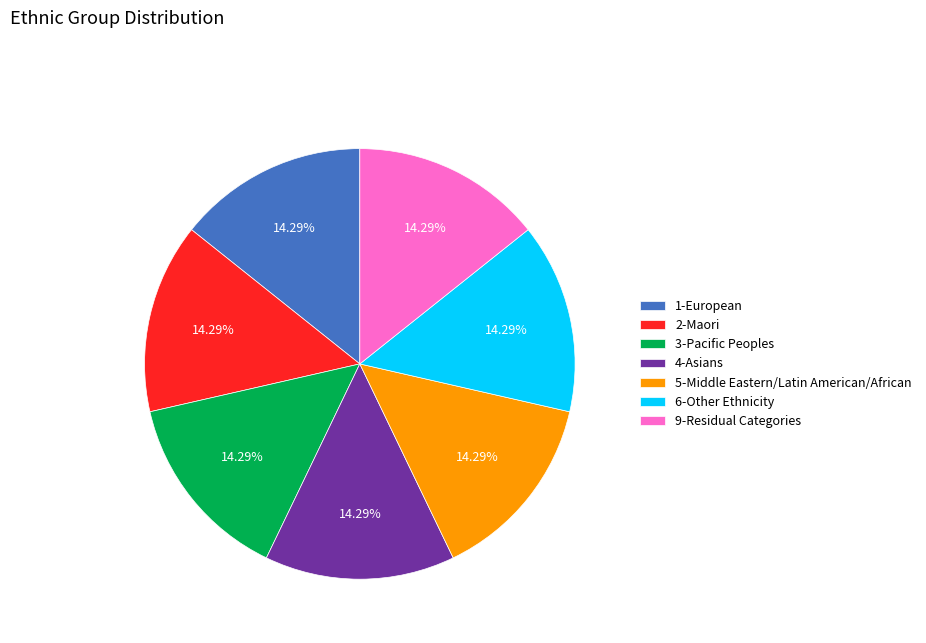

How many slices are in this pie chart?

7